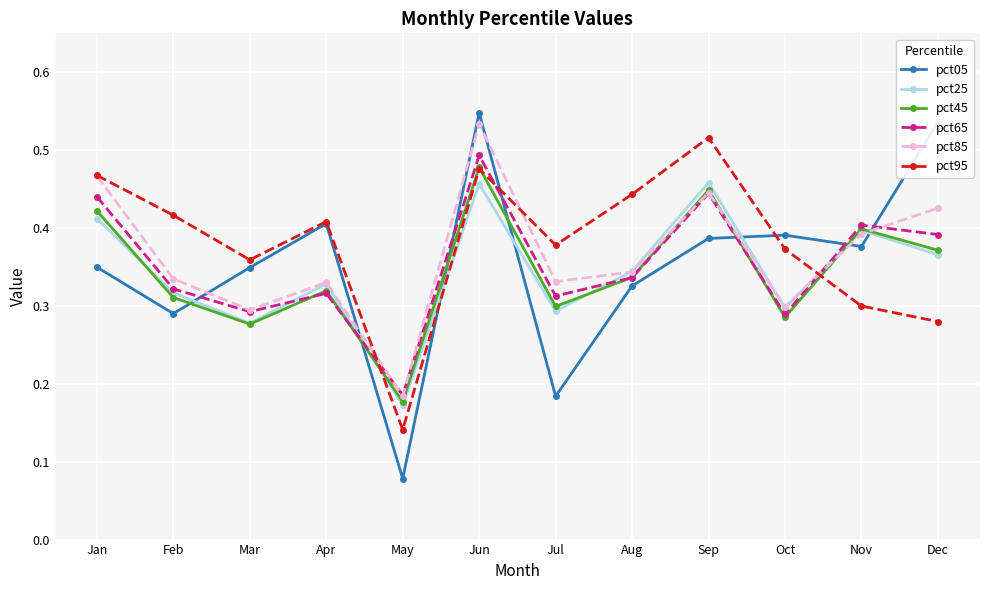

How many pct95 values are between 0 and 1?

12